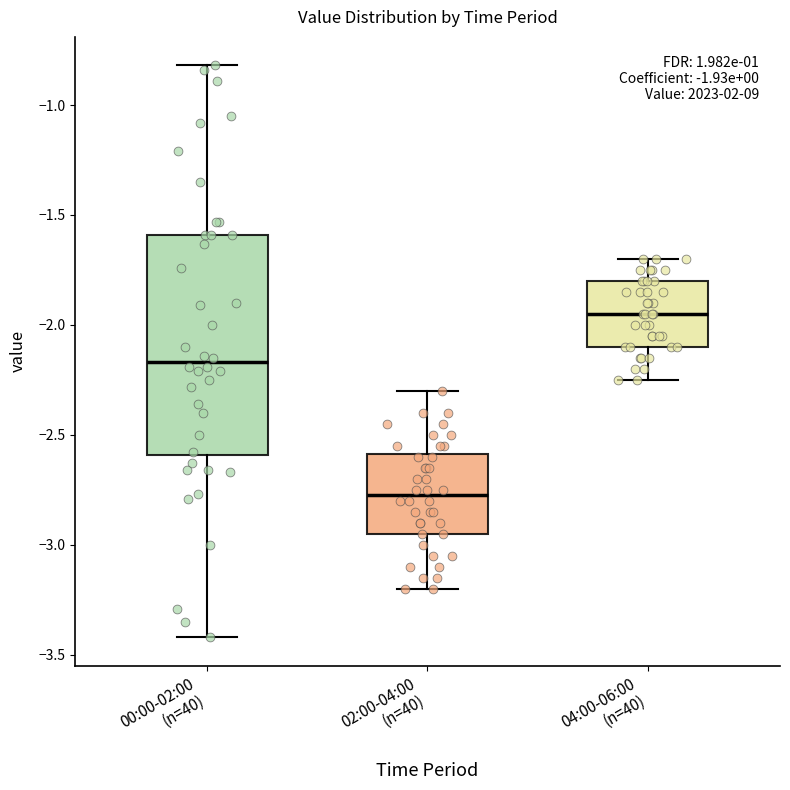

Which box is the tallest, from its lower edge to its upper edge?

00:00-02:00 (n=40)